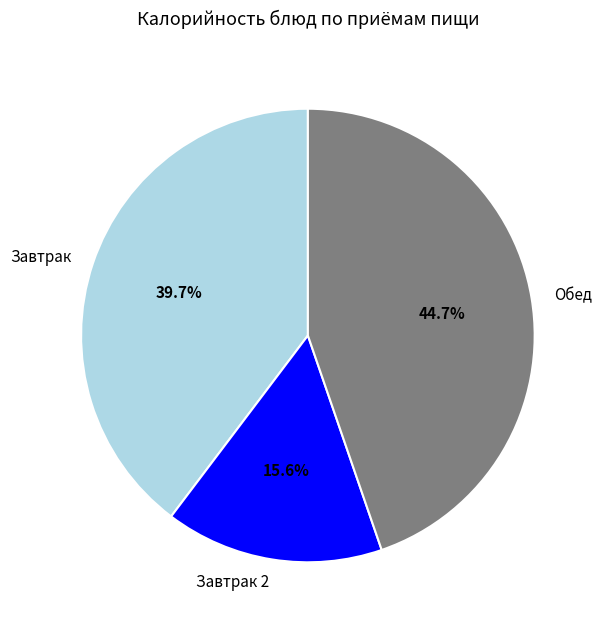

What is the largest slice in the pie chart?

Обед